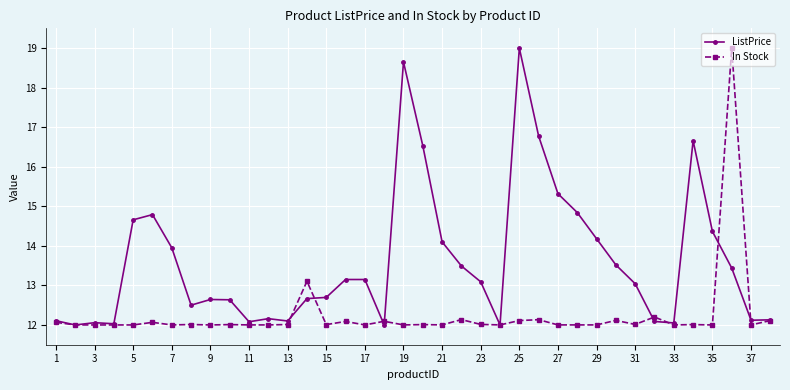

List the series in order of their overall mean, lowest first.

In Stock, ListPrice